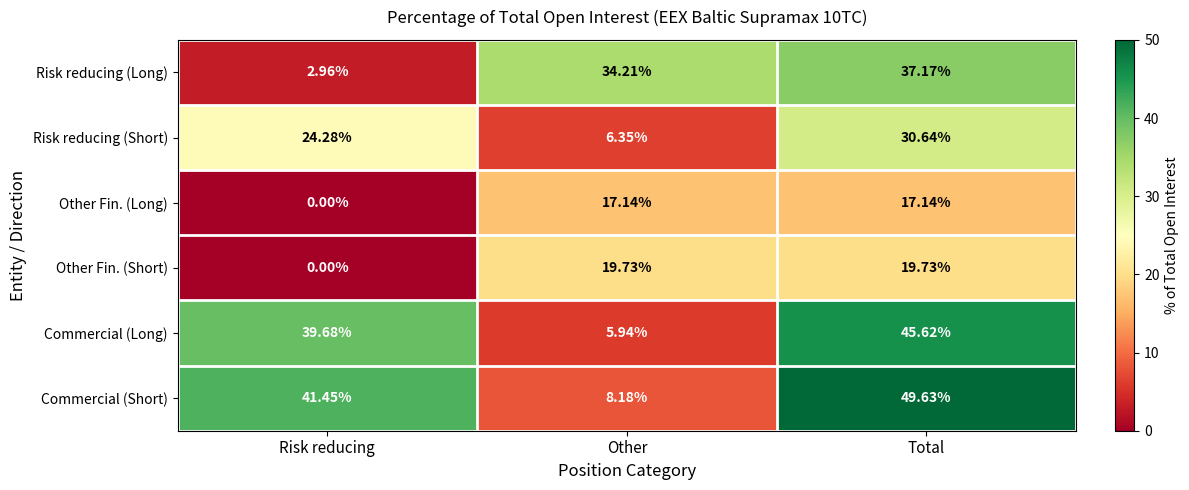

Which category has the lowest value across all series?

Risk reducing